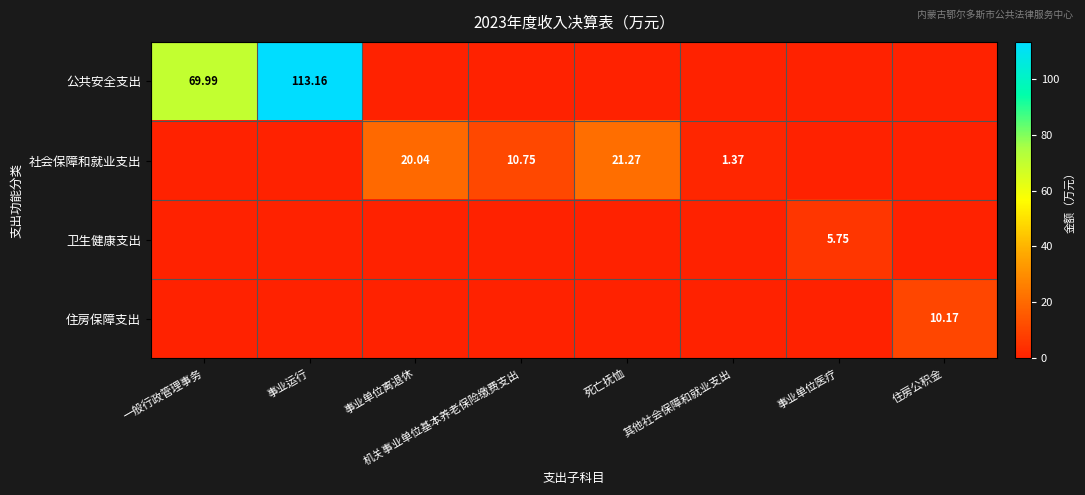

The value of 公共安全支出 at 住房公积金 is 0.0. True or false?

True